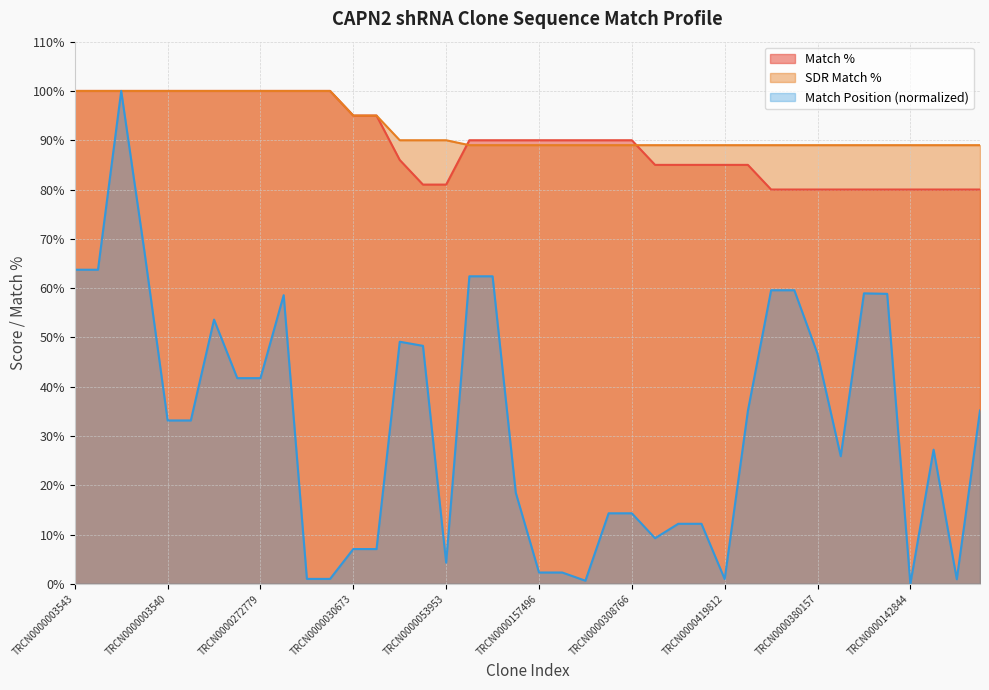

True or false: Match Position has a value of 3.6 at TRCN0000353784.

False